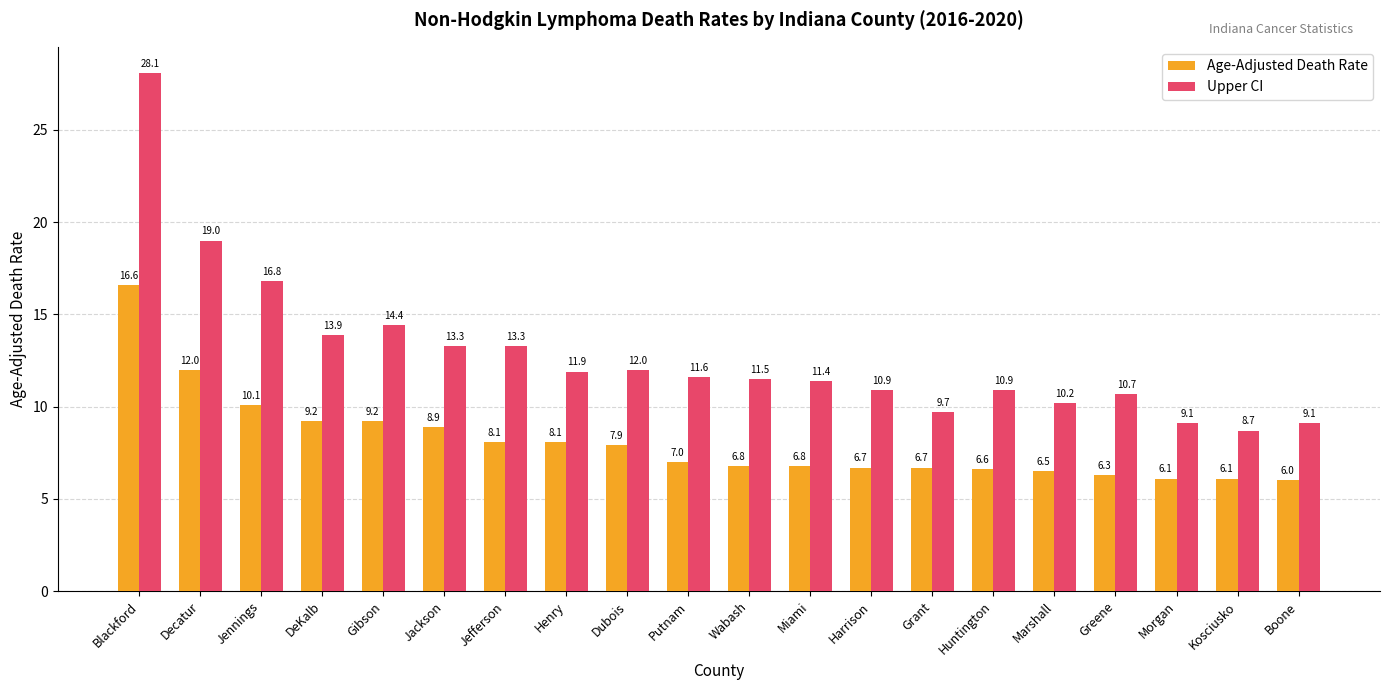

At which label does Age-Adjusted Death Rate first exceed 7?

Blackford